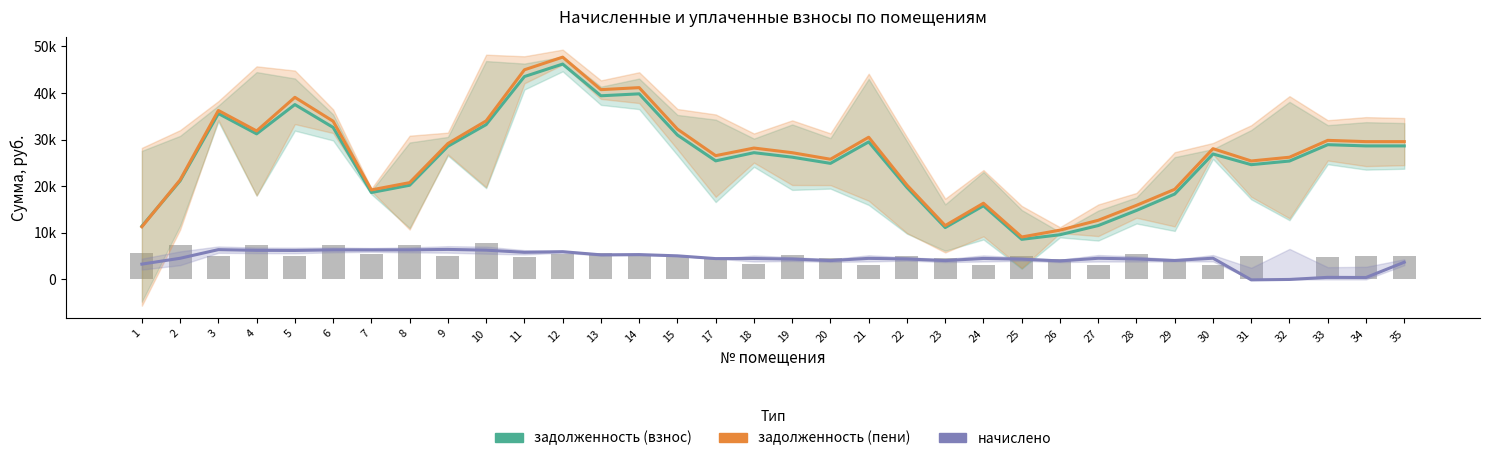

Which label corresponds to the largest value in the chart?

12